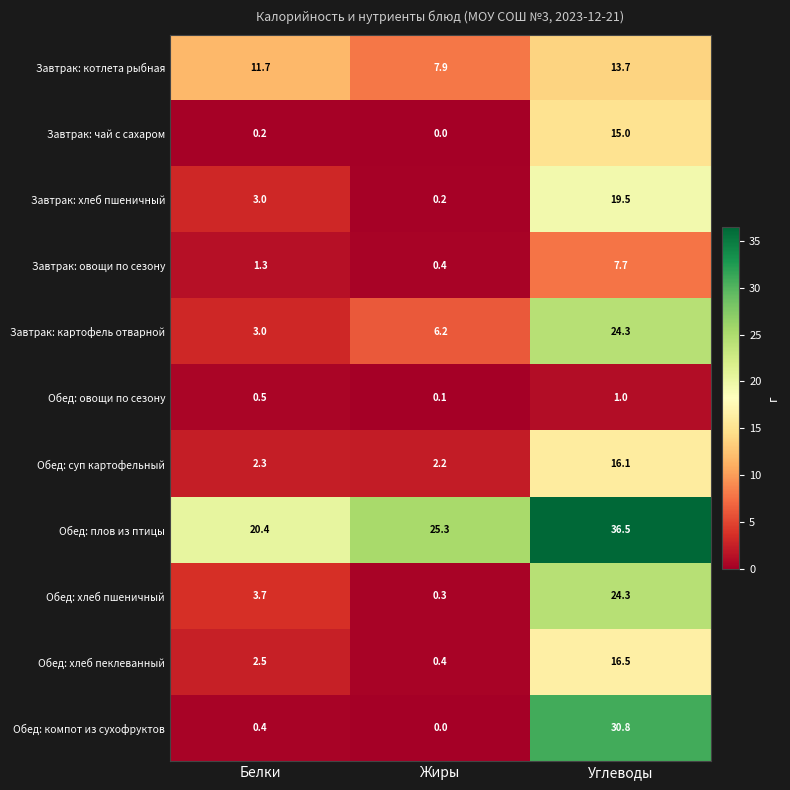

What is the spread (max minus min) of values at Жиры?

25.3